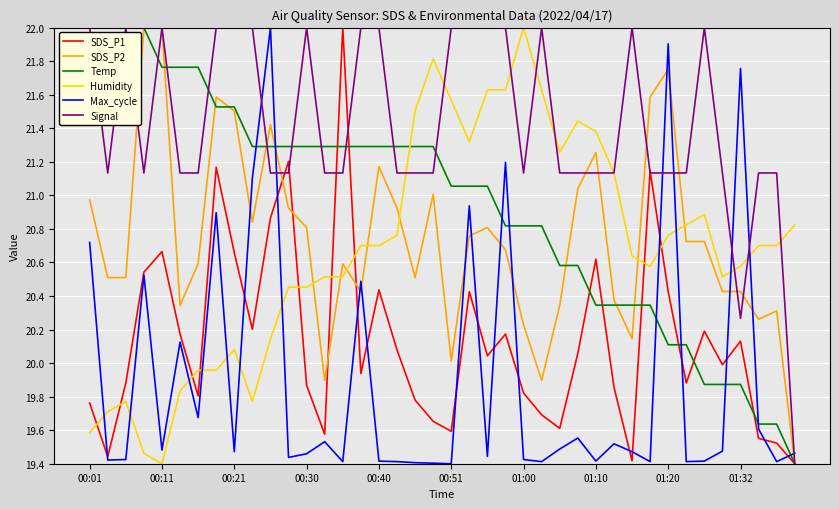

Does the chart display data point markers on the line(s)?

No